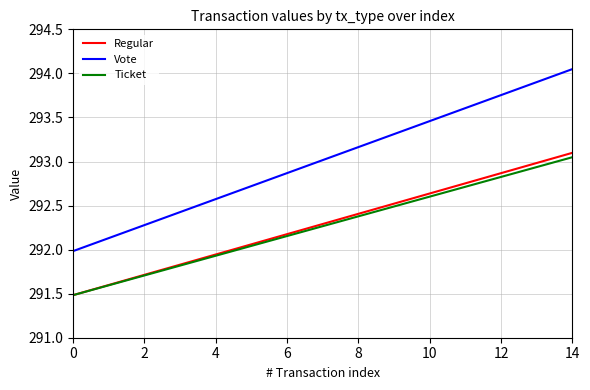

Which series has the largest range (max minus min)?

Vote